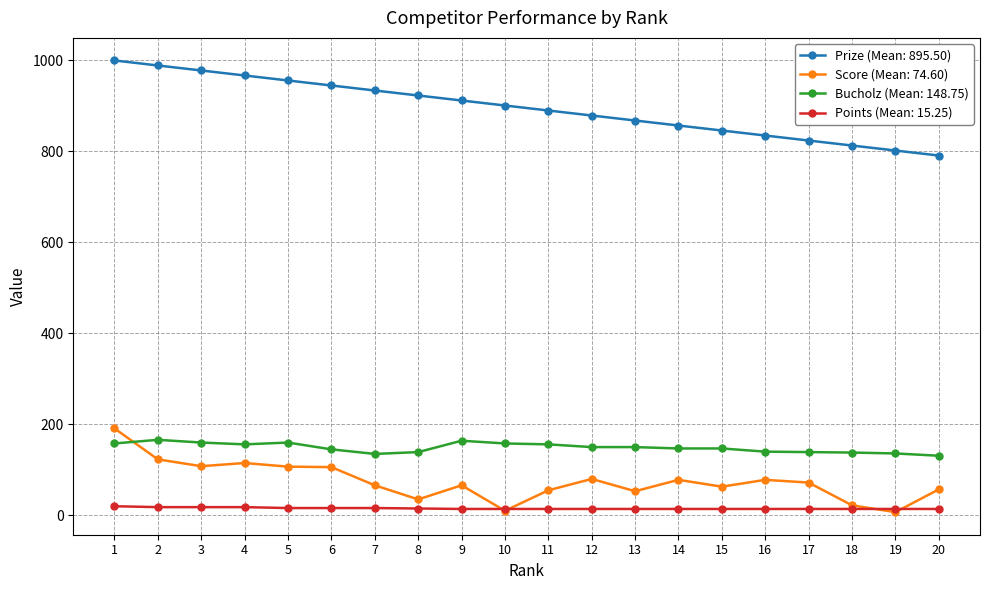

Which series has the largest total across all categories?

Prize (Mean: 895.50)